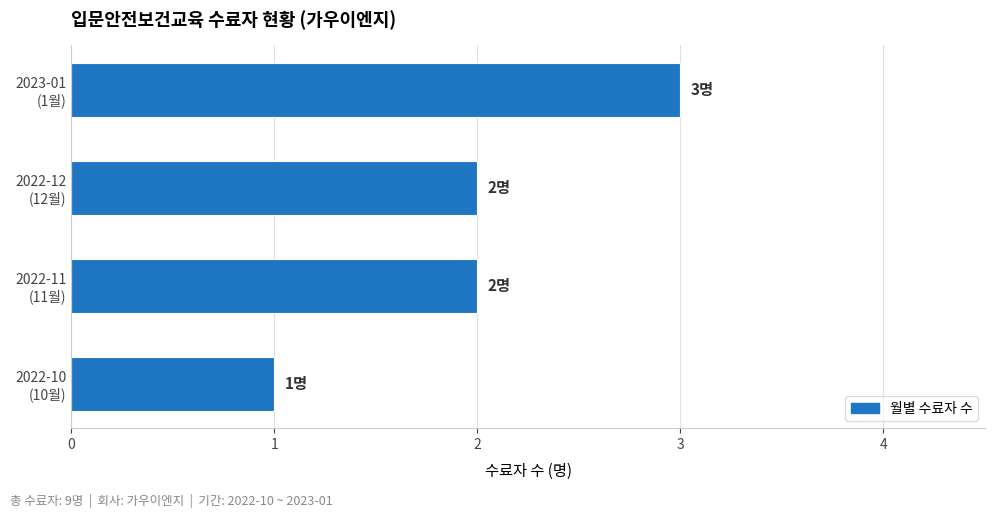

Which label corresponds to the largest value in the chart?

2023-01
(1월)